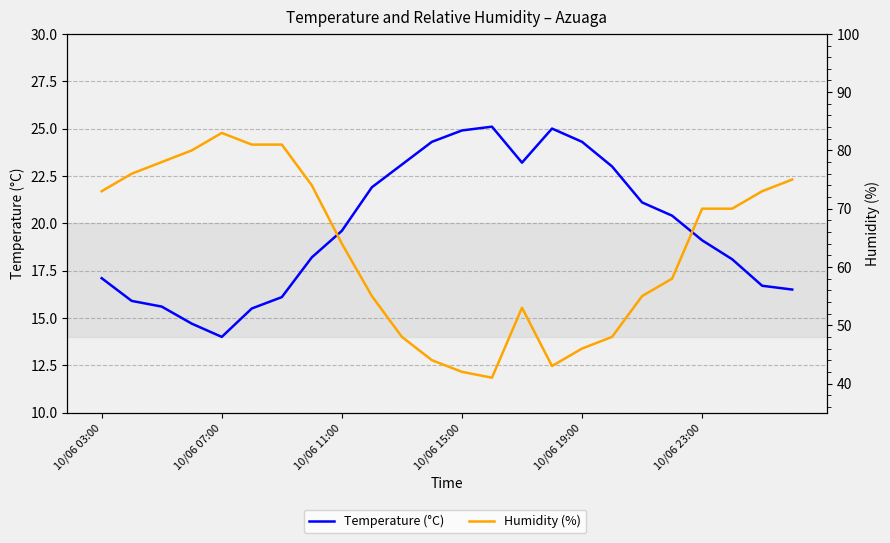

True or false: Temperature (°C) and Humidity (%) cross at least once.

False